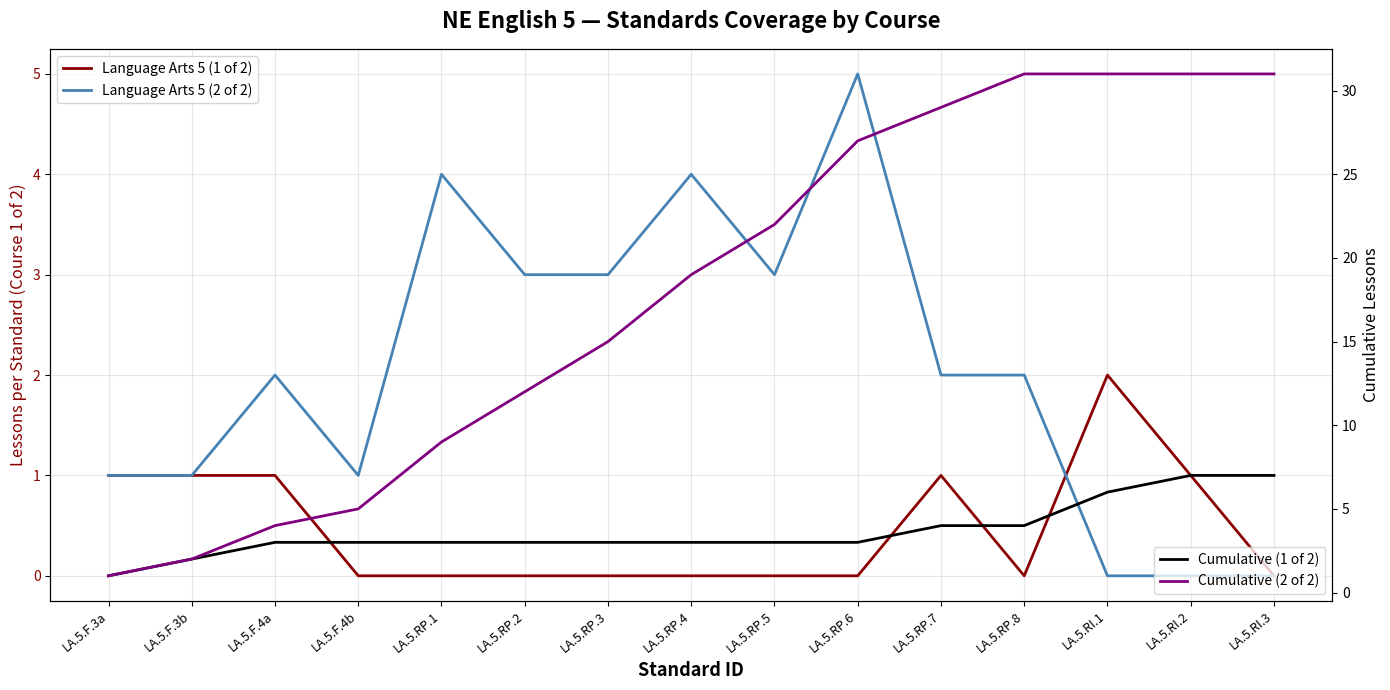

What is the approximate value of Cumulative (2 of 2) at LA.5.RP.6, to the nearest 5?

25